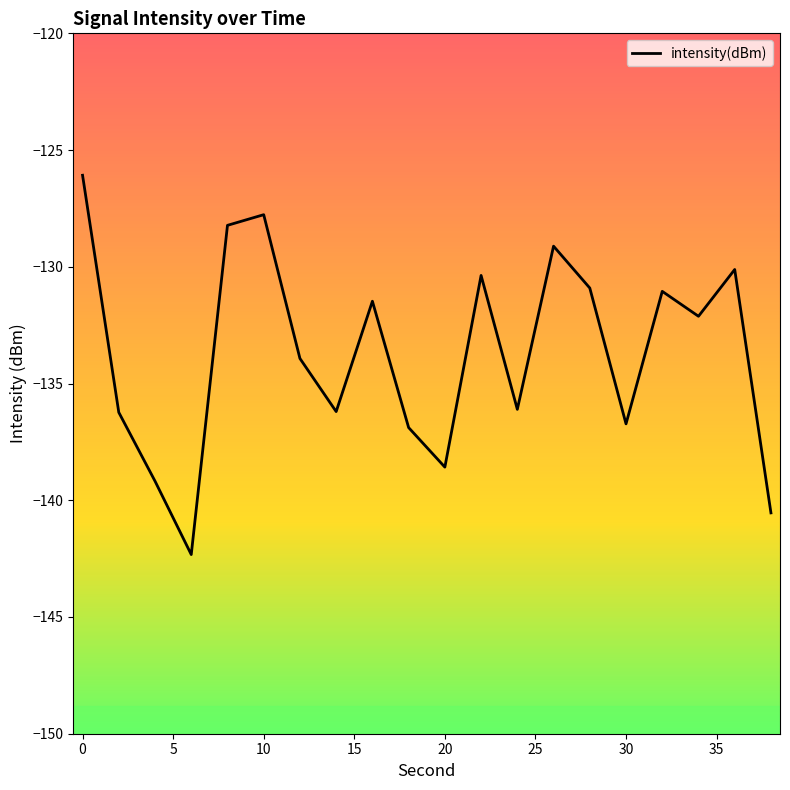

What is the greatest value displayed?

-126.1